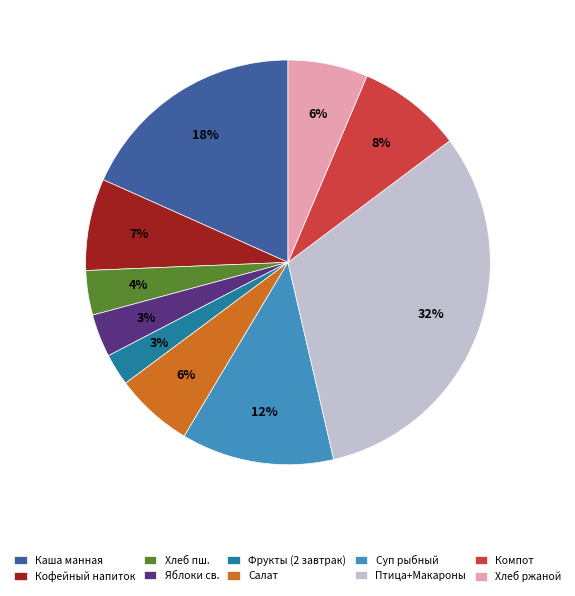

Combined, do Суп рыбный and Яблоки св. account for over 50%?

No